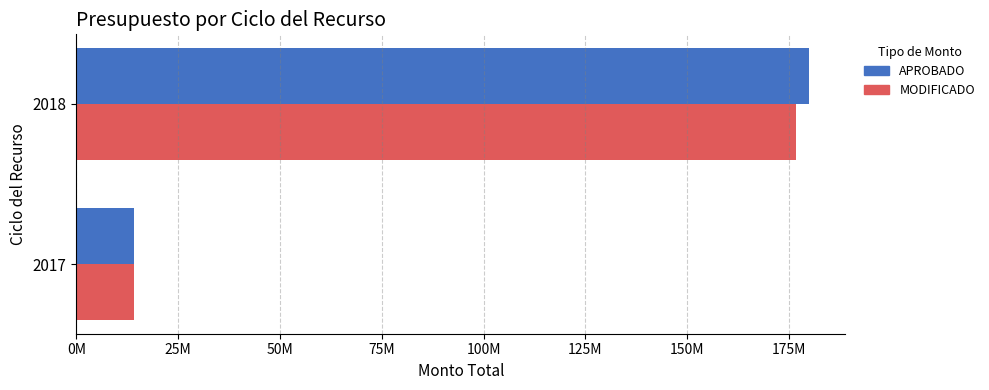

Rank the series by their maximum value, from lowest to highest.

MODIFICADO, APROBADO